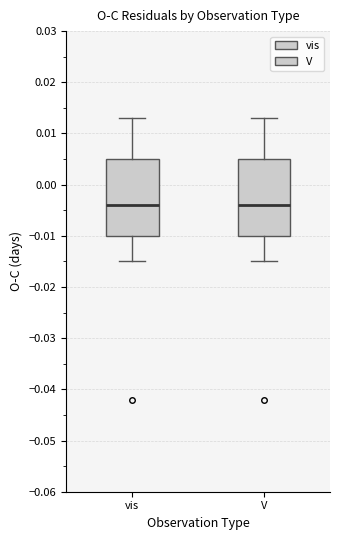

Reading left to right, transcribe this box plot: for each box, give where its median line is, the range the box spans, and where its two whiskers end, as read against the y-axis. The values are not printed on the chart, so give them approximately, as read against the axis.

vis: median -0.004, box -0.010 to 0.005, whiskers -0.015 to 0.013
V: median -0.004, box -0.010 to 0.005, whiskers -0.015 to 0.013